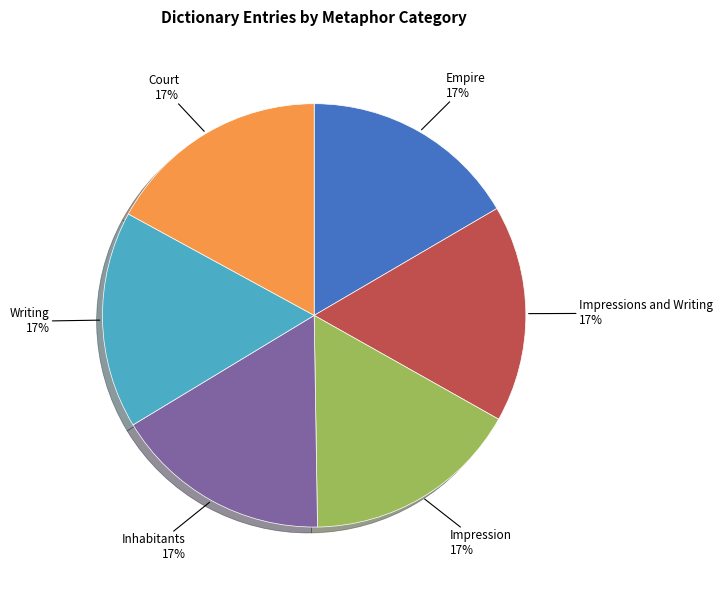

How many slices are in this pie chart?

6